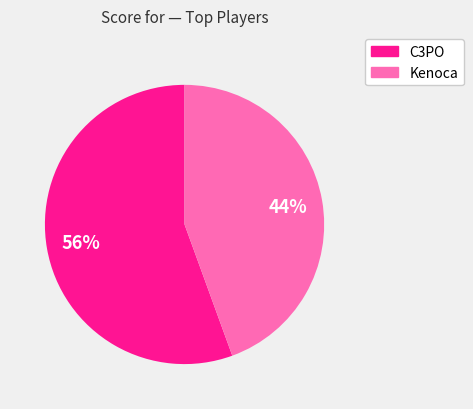

Is there any slice that represents more than half of the pie?

Yes